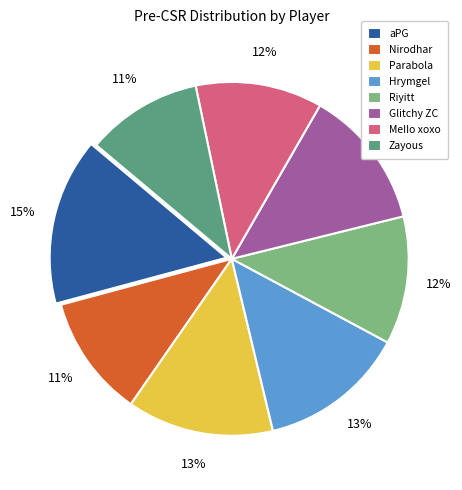

What percentage is the Parabola slice, to the nearest percent?

13%